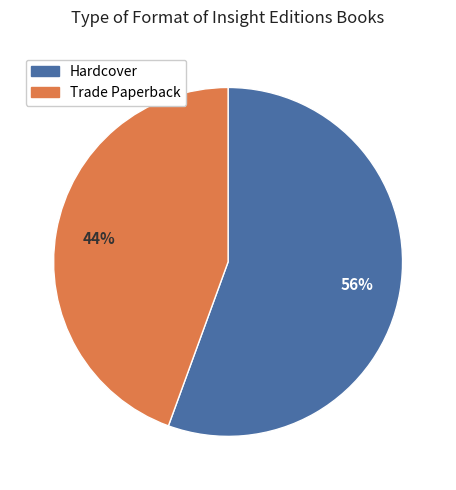

To the nearest percent, what is the average slice percentage?

50%